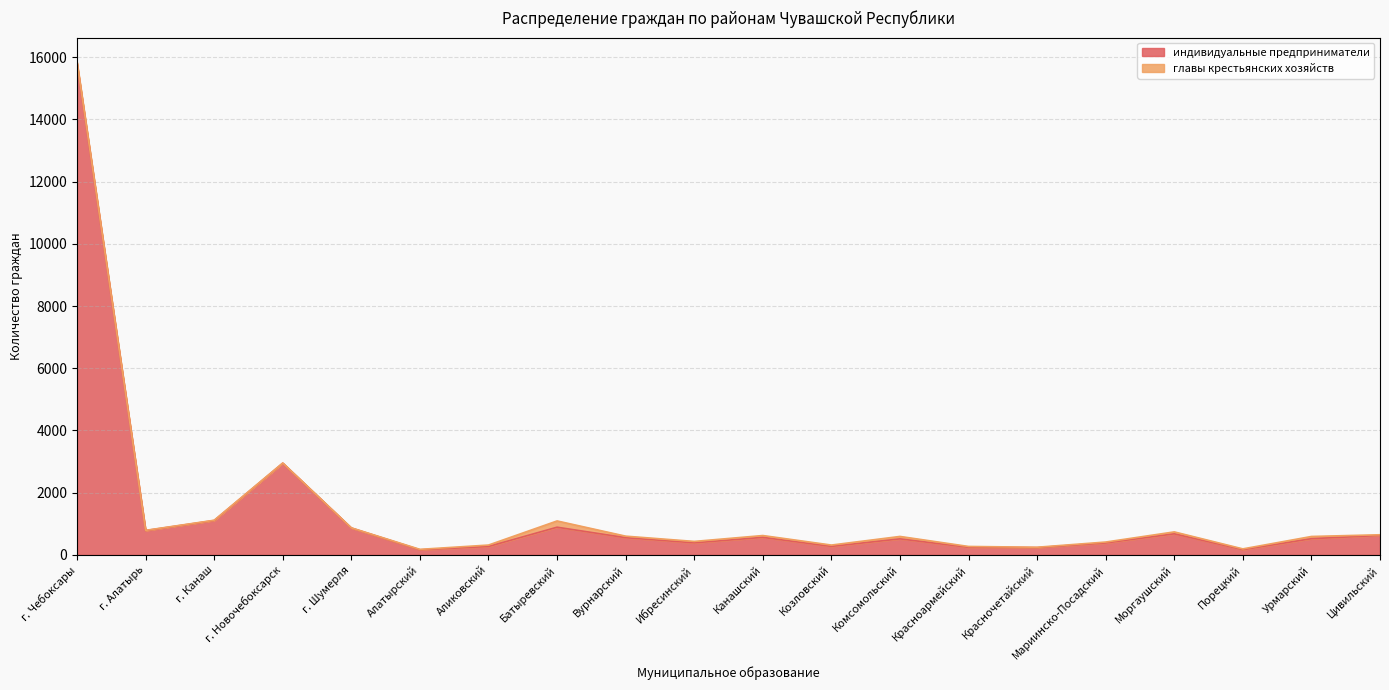

Between Козловский and Вурнарский, which is larger?

Вурнарский